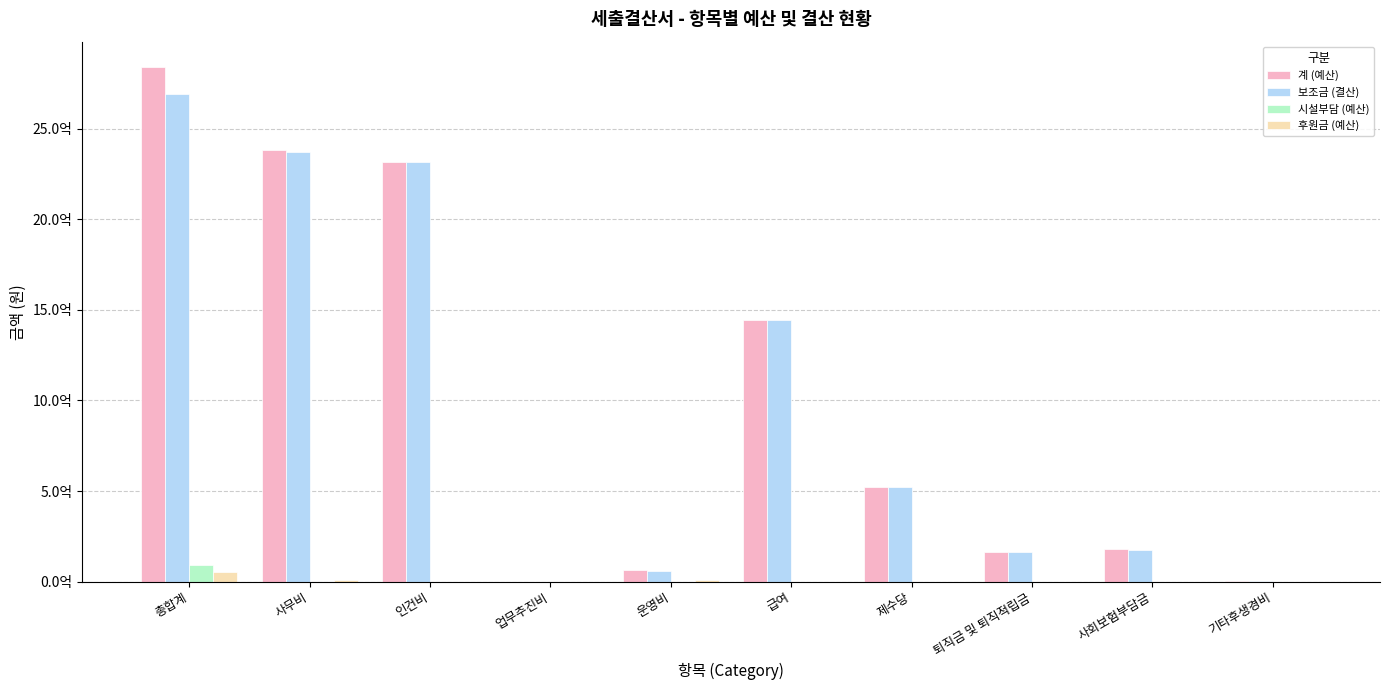

Reading left to right, transcribe all the data shown in this chart.

계 (예산): 총합계=2837334000	사무비=2383776000	인건비=2315236000	업무추진비=1080000	운영비=67460000	급여=1443043000	제수당=525157000	퇴직금 및 퇴직적립금=163553000	사회보험부담금=178323000	기타후생경비=5160000
보조금 (결산): 총합계=2690052570	사무비=2373009140	인건비=2312800030	업무추진비=400000	운영비=59809110	급여=1443043000	제수당=524704110	퇴직금 및 퇴직적립금=162408560	사회보험부담금=177544360	기타후생경비=5100000
시설부담 (예산): 총합계=90136000	사무비=600000	인건비=0	업무추진비=600000	운영비=0	급여=0	제수당=0	퇴직금 및 퇴직적립금=0	사회보험부담금=0	기타후생경비=0
후원금 (예산): 총합계=51929940	사무비=7317350	인건비=0	업무추진비=0	운영비=7317350	급여=0	제수당=0	퇴직금 및 퇴직적립금=0	사회보험부담금=0	기타후생경비=0